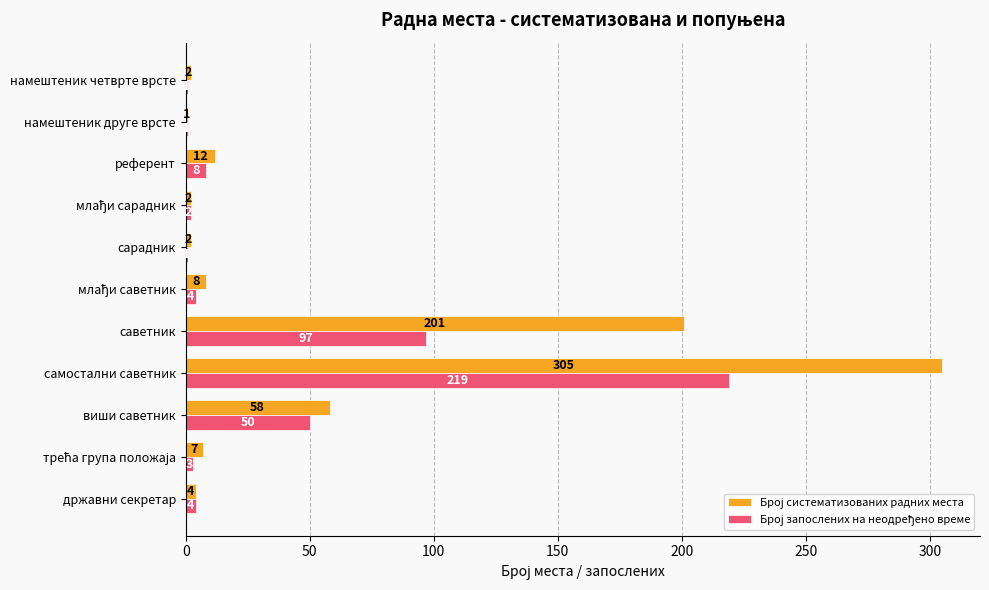

At which category does the chart reach its peak across all series?

самостални саветник